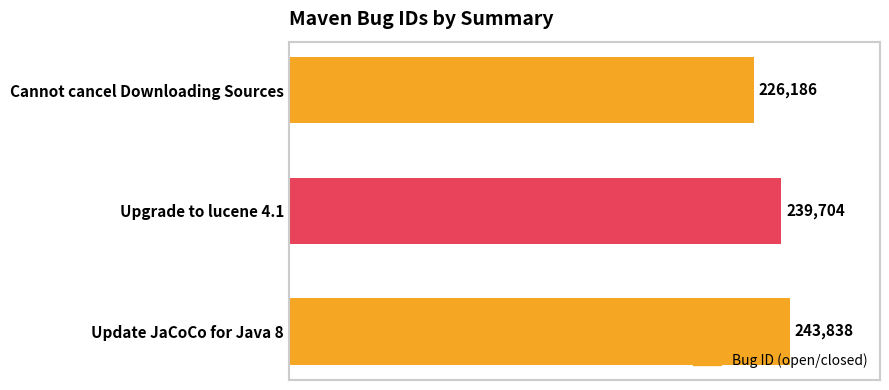

Between Update JaCoCo for Java 8 and Upgrade to lucene 4.1, which is larger?

Update JaCoCo for Java 8